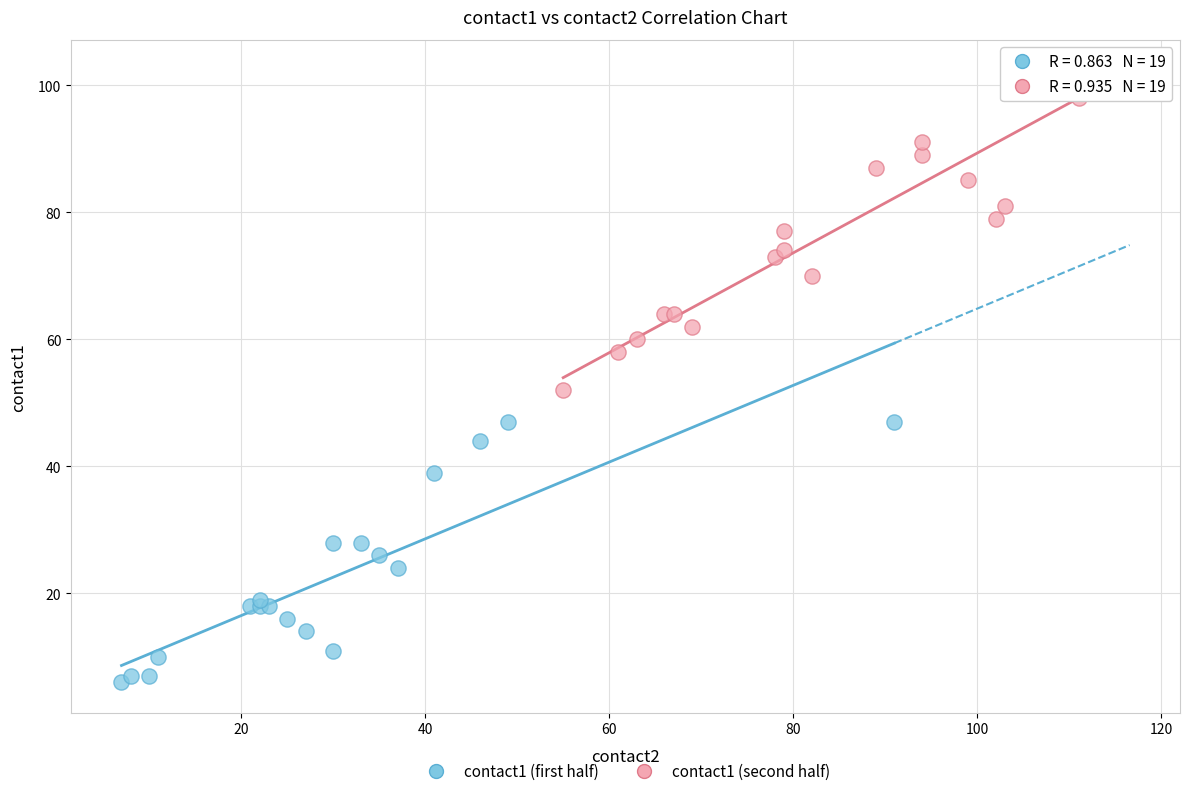

What are all the series names shown in the legend?

contact1 (first half), contact1 (second half)